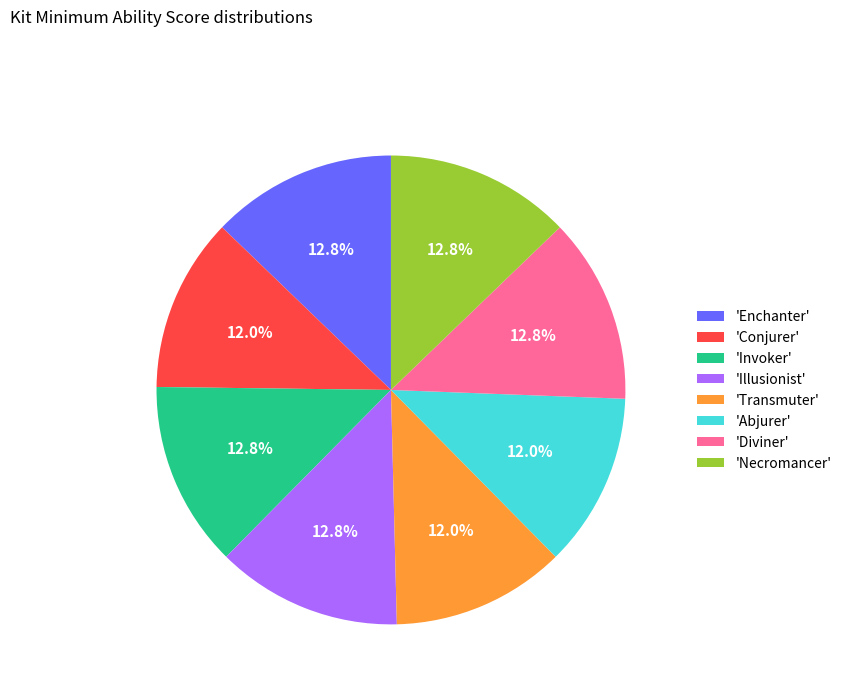

What portion of the pie excludes 'Necromancer'?

87.2%